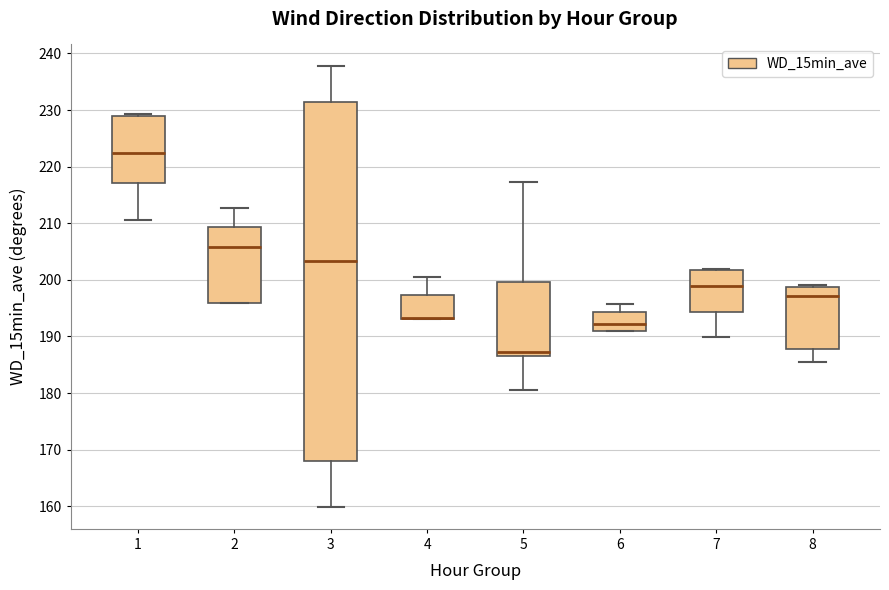

Which box is the tallest, from its lower edge to its upper edge?

3